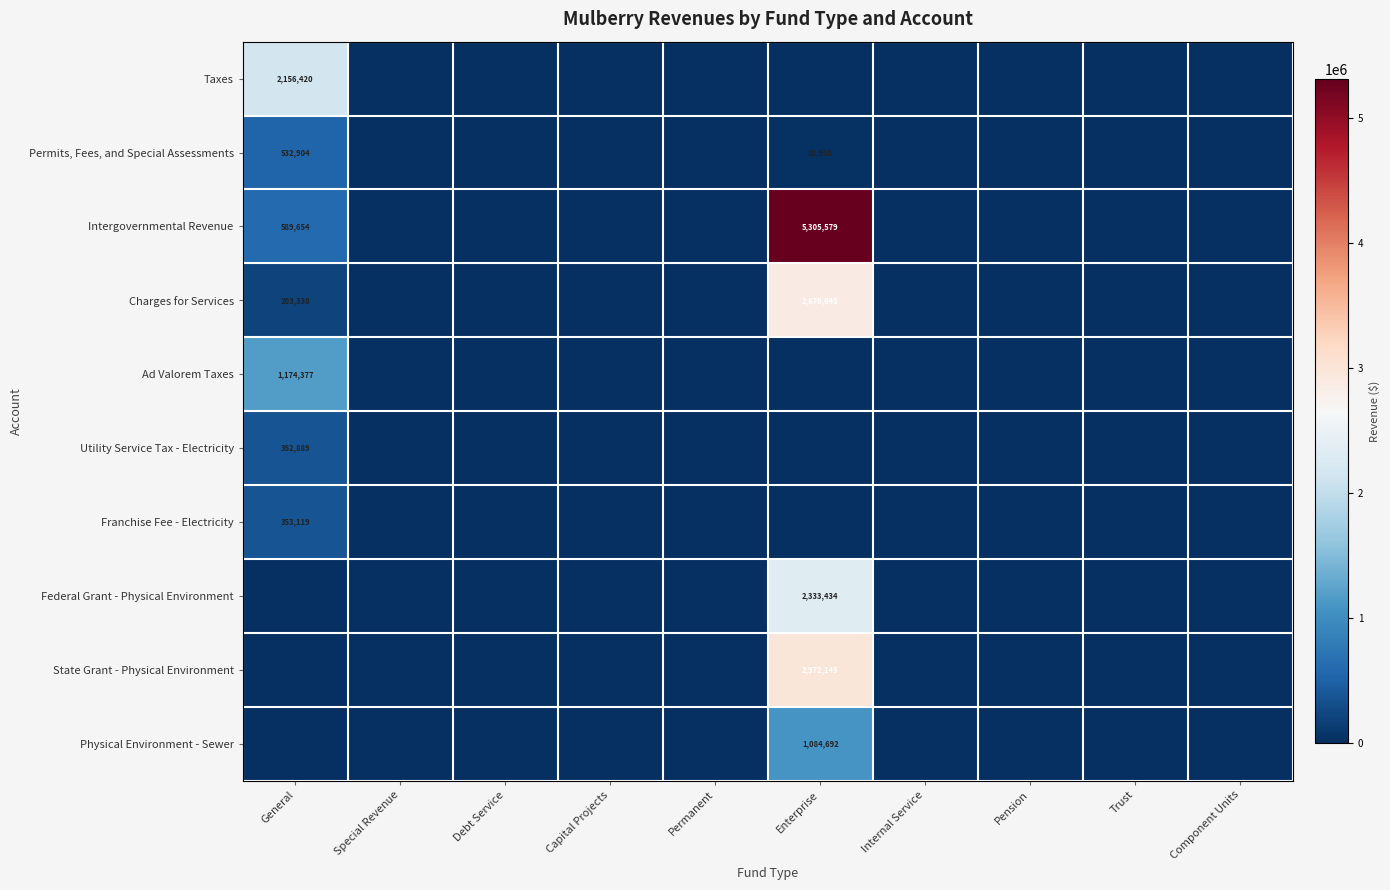

Is it true that Charges for Services equals 1215279 at Enterprise?

False